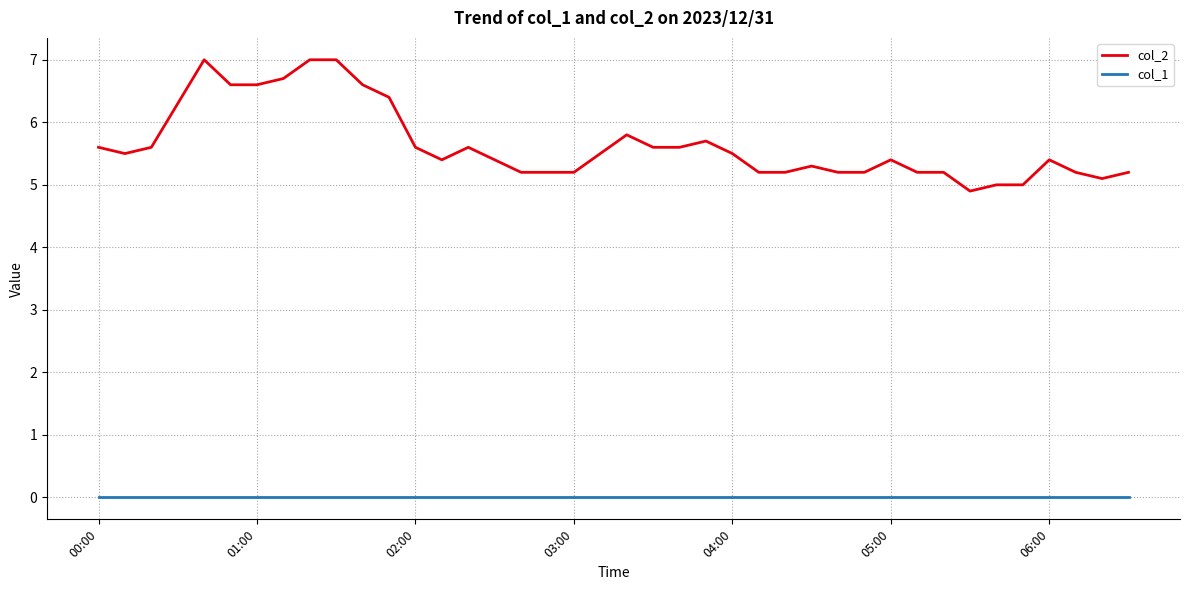

Which series has the largest total across all categories?

col_2